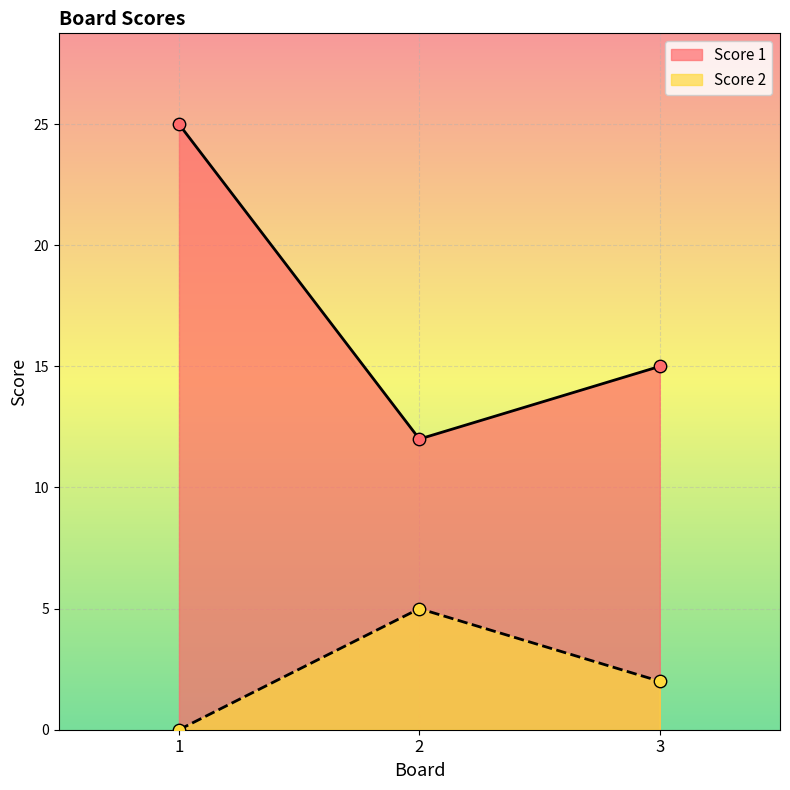

What is the total value across all series at 1?

25